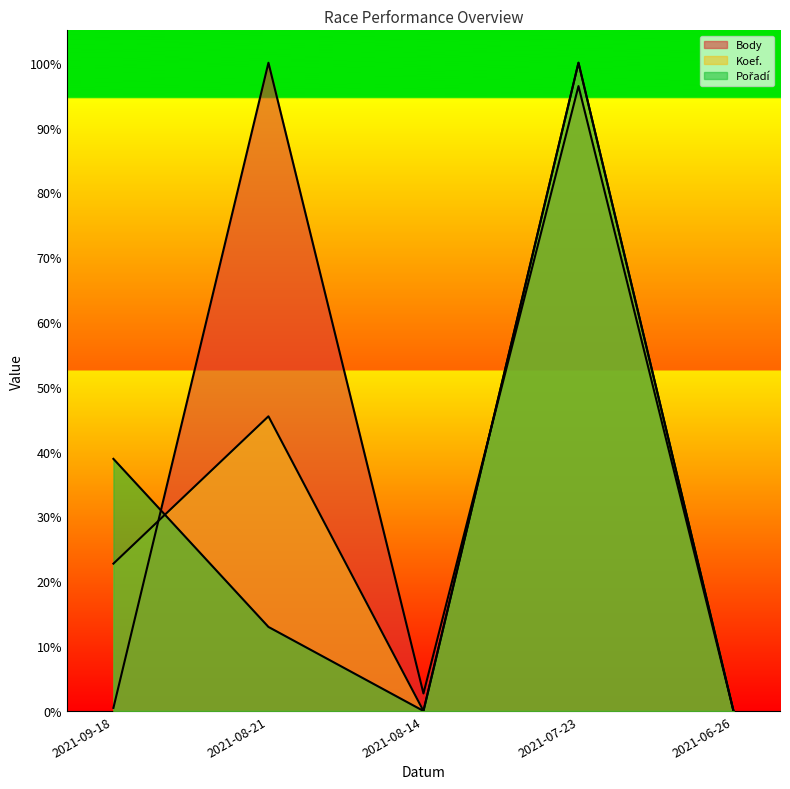

Which category has the lowest value in the Pořadí series?

2021-08-14